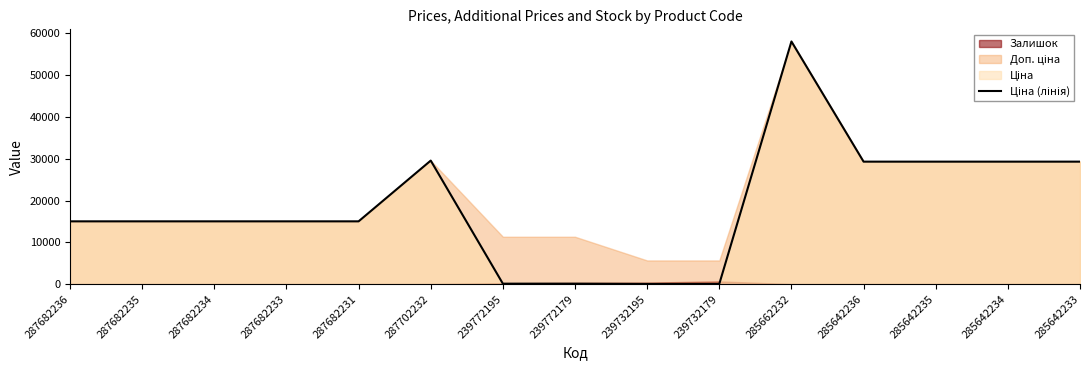

Where is the data nearest to the value 29046?

285642236